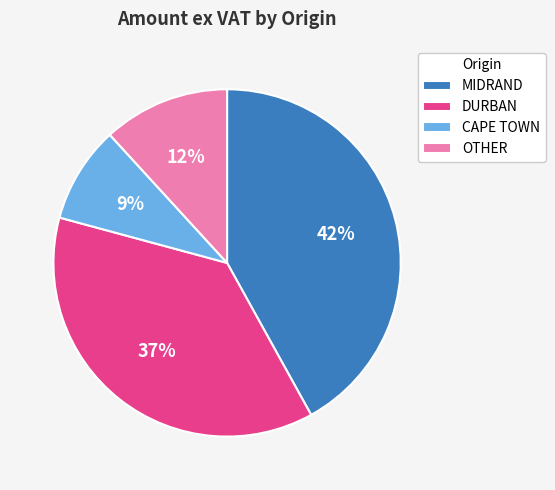

What is the largest slice in the pie chart?

MIDRAND